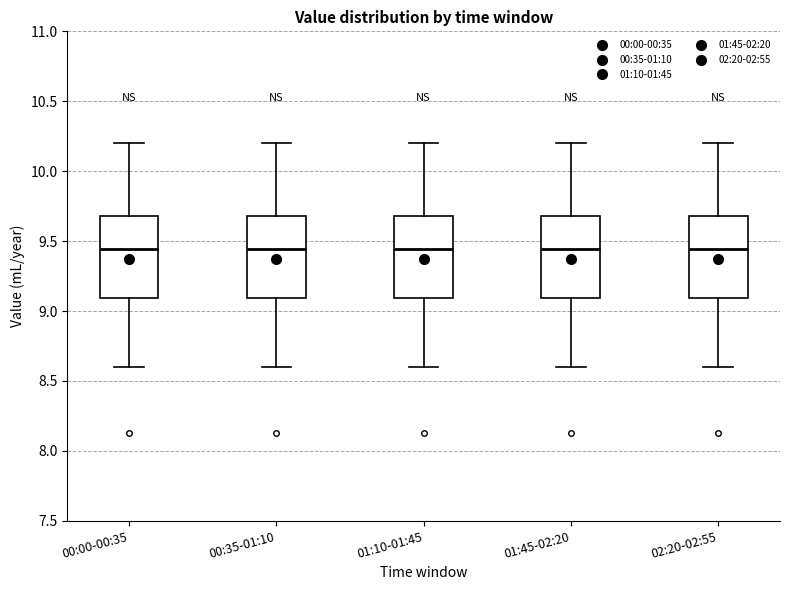

Reading left to right, read every box against the y-axis: the position of its median line, the range the box covers, and the ends of its whiskers. The values are not printed on the chart, so give them approximately, as read against the axis.

00:00-00:35: median 9.45, box 9.10 to 9.70, whiskers 8.60 to 10.20
00:35-01:10: median 9.45, box 9.10 to 9.70, whiskers 8.60 to 10.20
01:10-01:45: median 9.45, box 9.10 to 9.70, whiskers 8.60 to 10.20
01:45-02:20: median 9.45, box 9.10 to 9.70, whiskers 8.60 to 10.20
02:20-02:55: median 9.45, box 9.10 to 9.70, whiskers 8.60 to 10.20